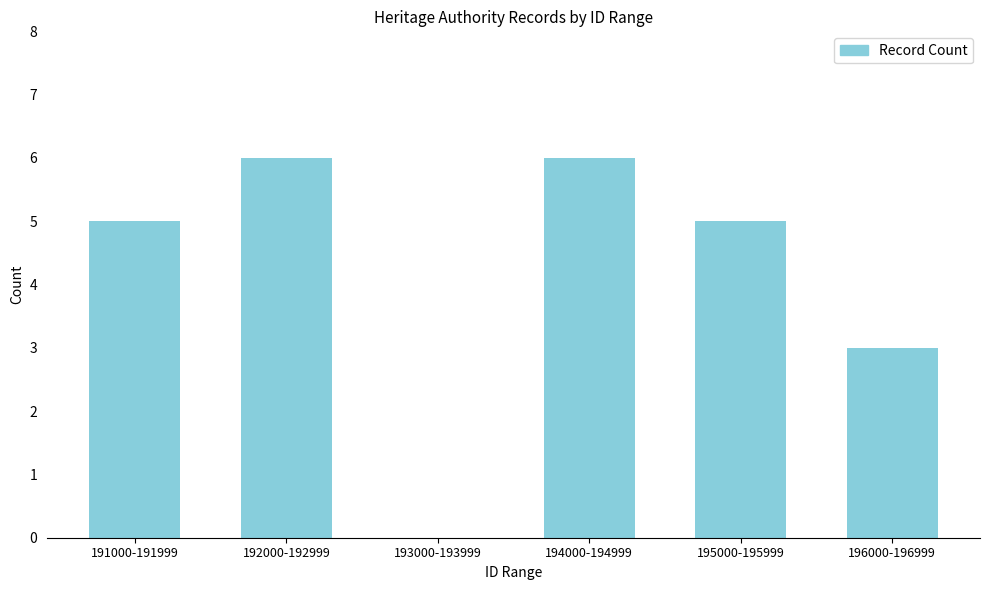

Reading left to right, extract all data points from this chart.

191000-191999=5	192000-192999=6	193000-193999=0	194000-194999=6	195000-195999=5	196000-196999=3